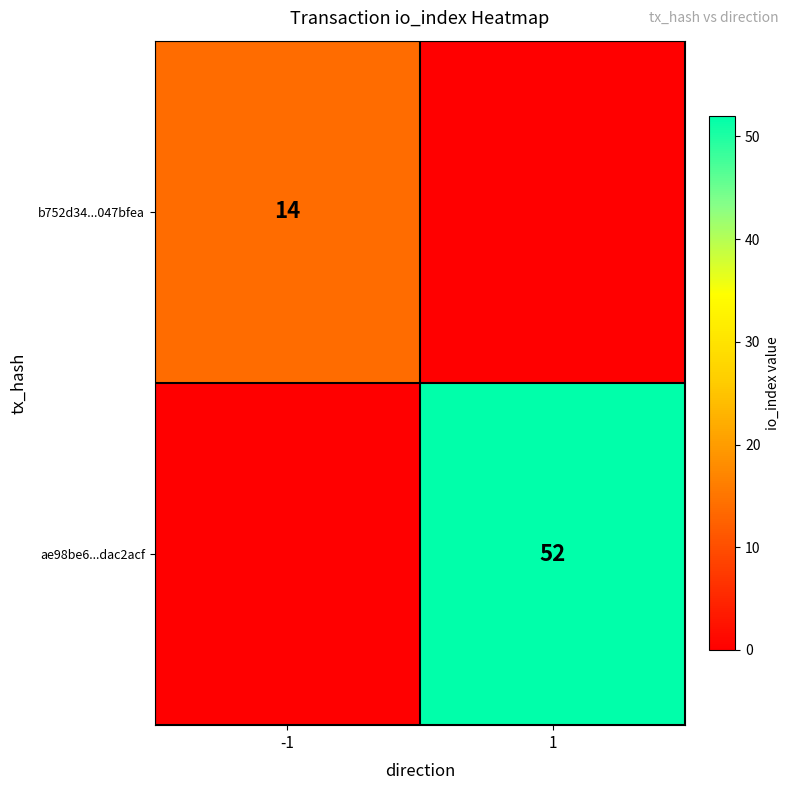

Is it true that b752d34...047bfea equals 14 at -1?

True